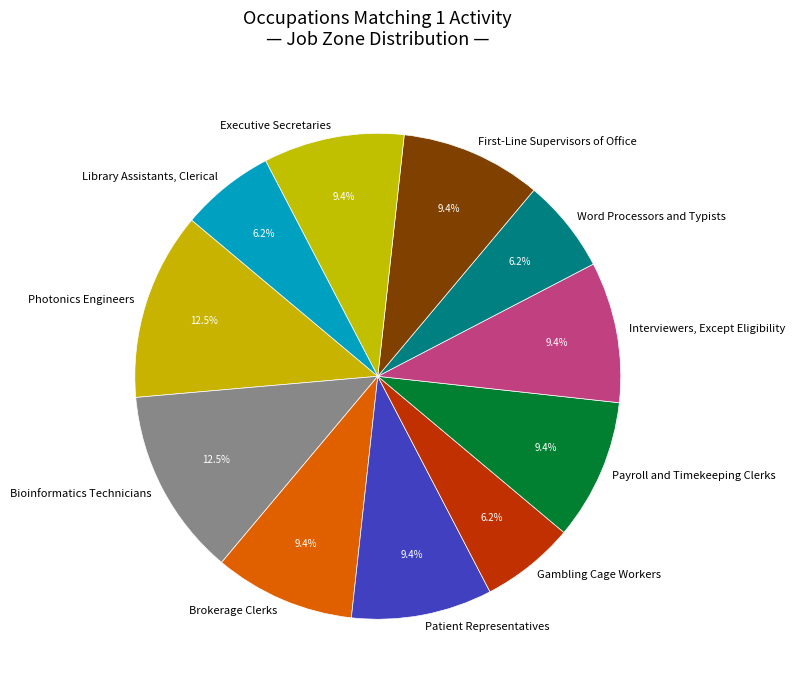

What percentage is NOT represented by Brokerage Clerks?

90.6%